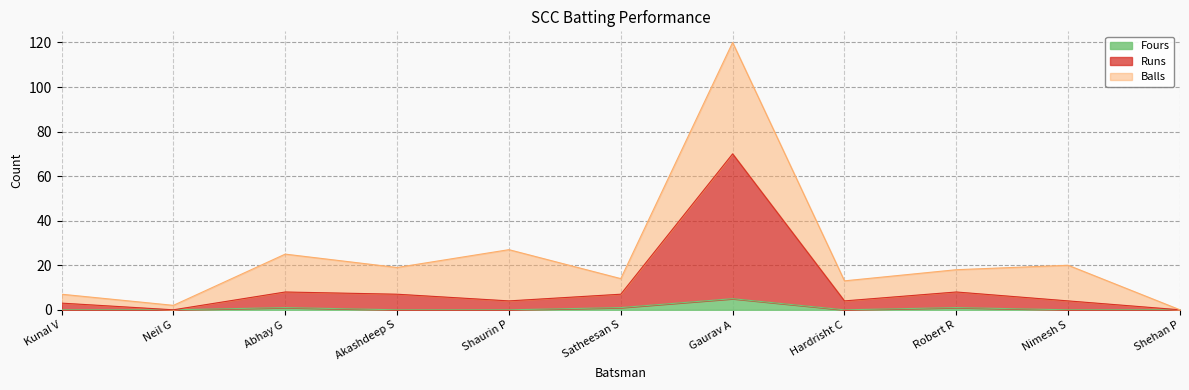

Is it true that Fours equals 0 at Akashdeep S?

True